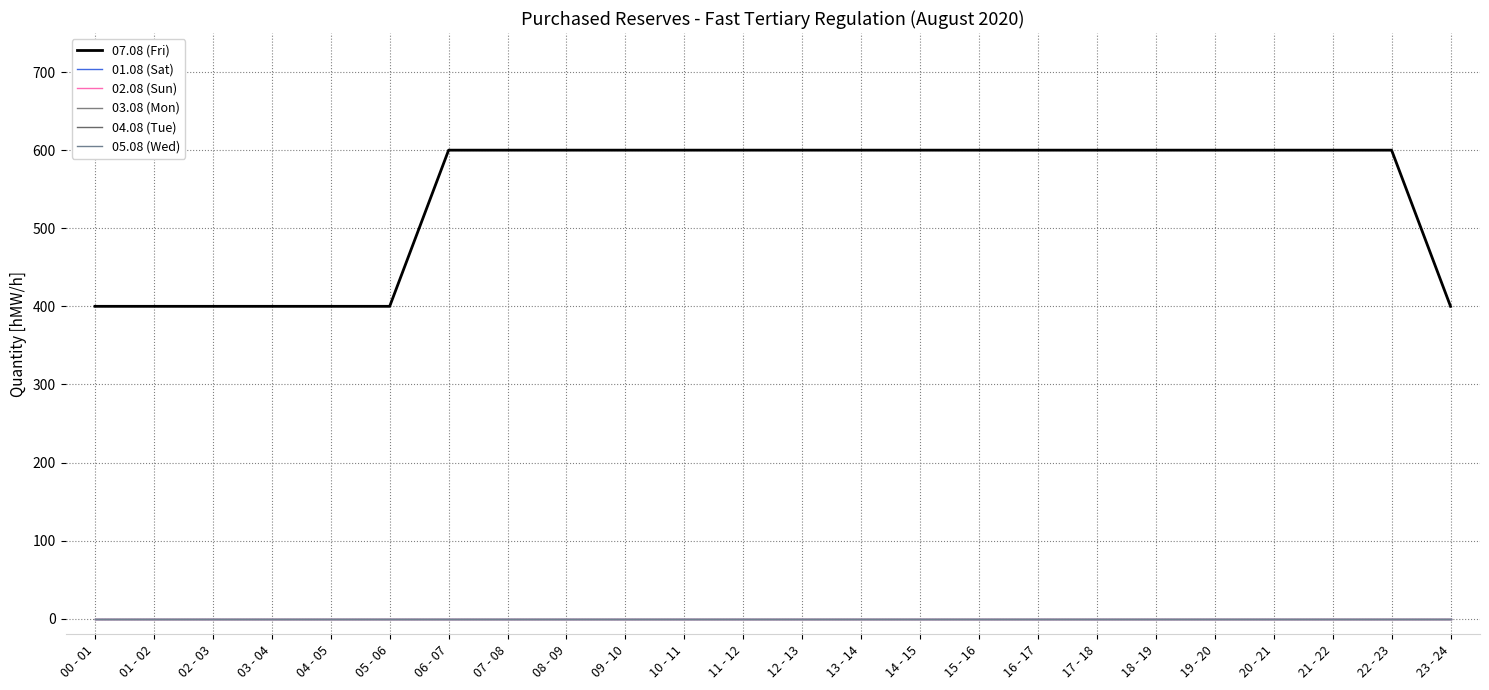

Does the chart have visible grid lines?

Yes